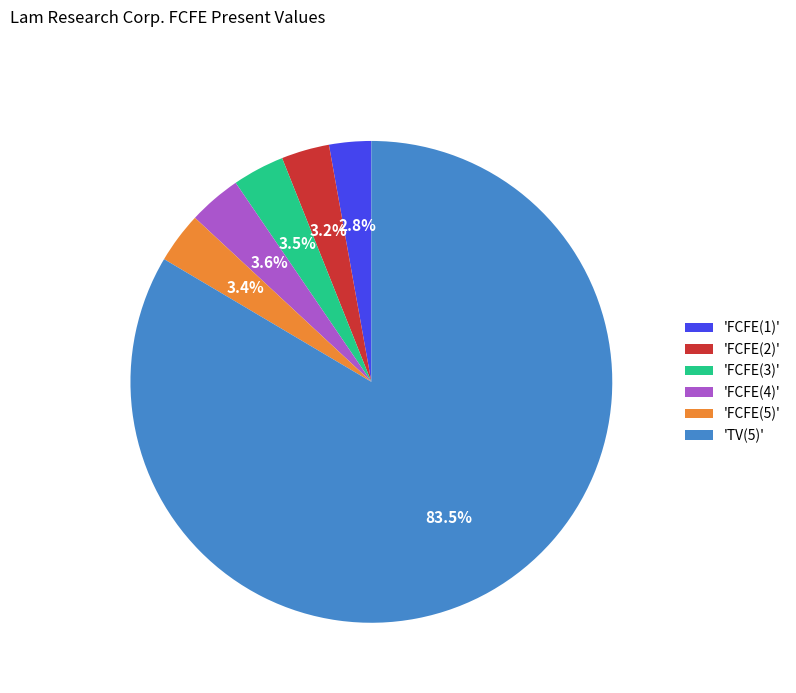

How many segments does this pie chart have?

6